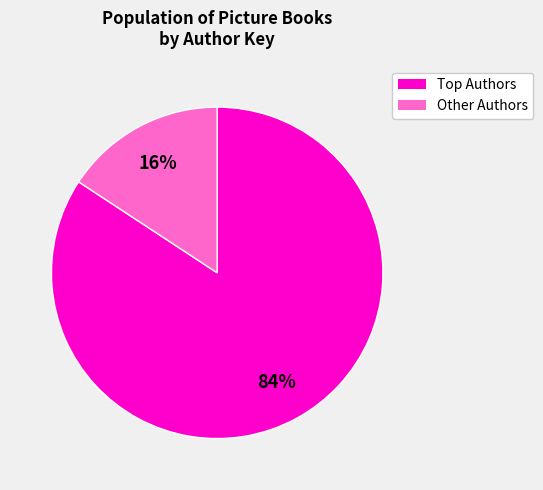

Is there any slice that represents more than half of the pie?

Yes